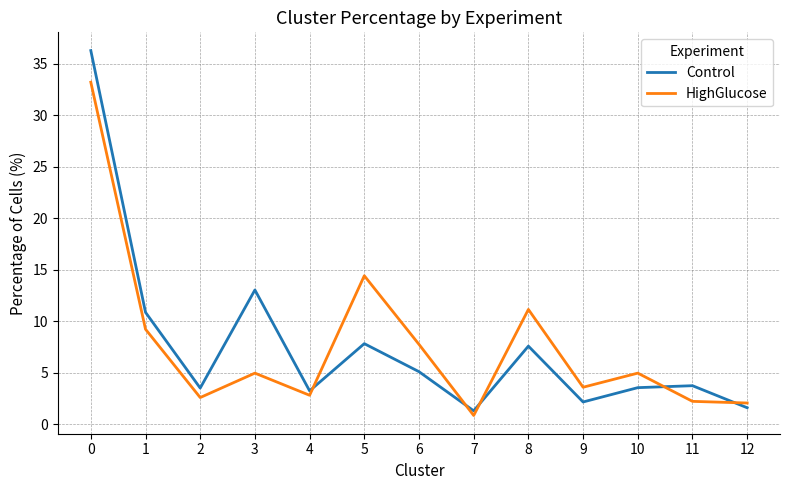

True or false: HighGlucose has a value of 7.8 at 6.

True